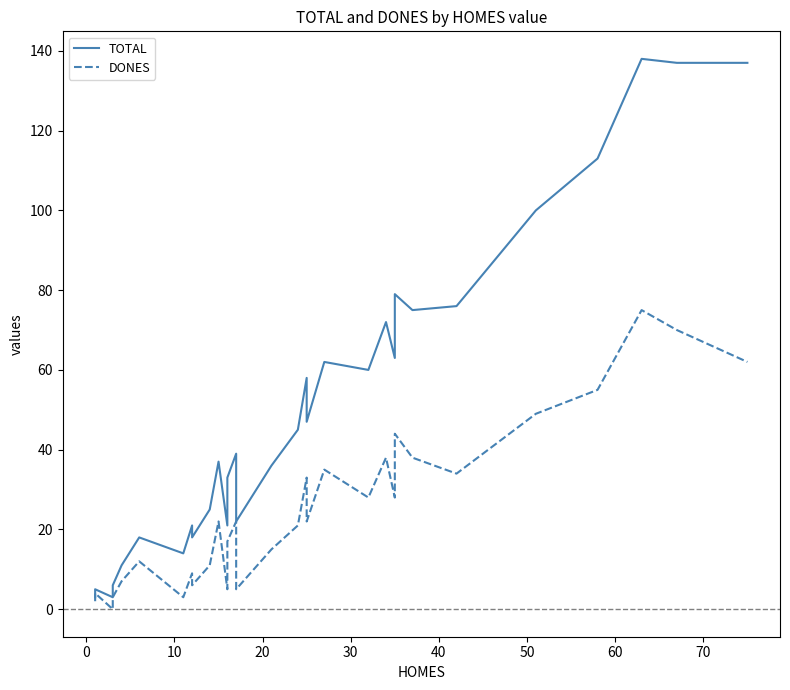

What is the difference between the maximum and minimum values in the TOTAL series?

135